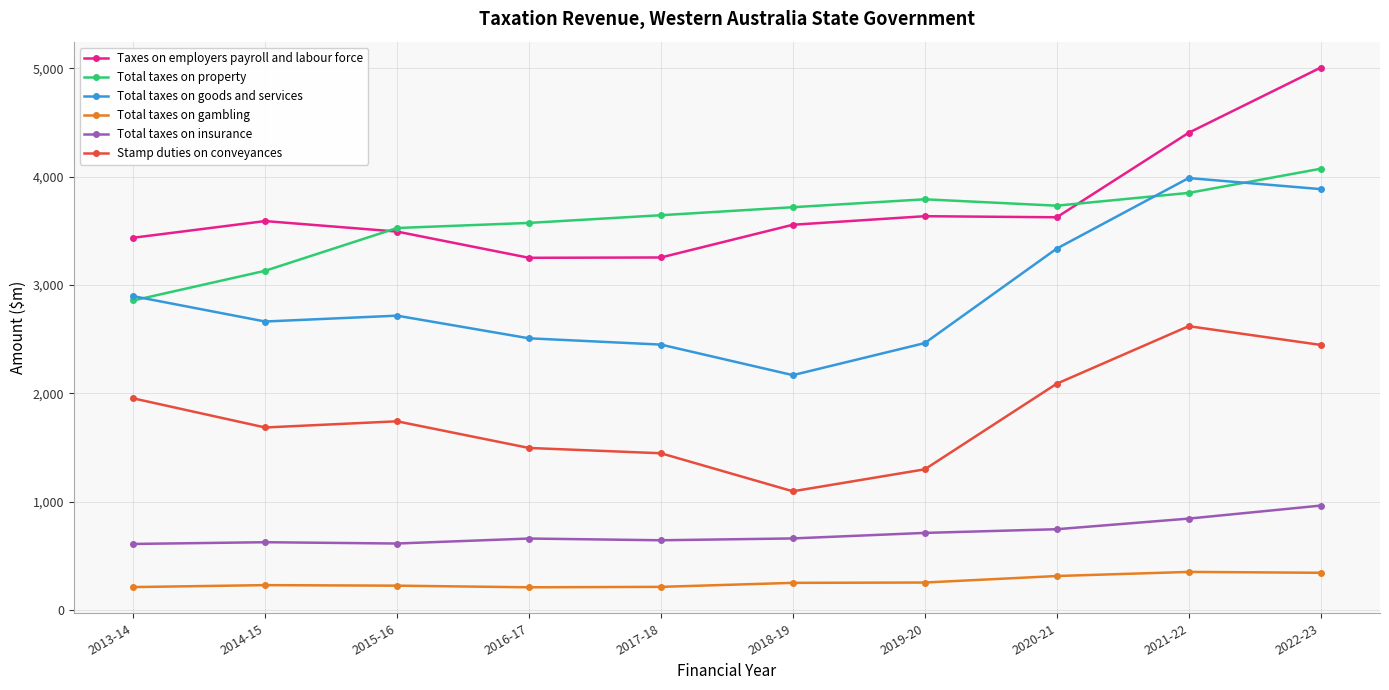

In Stamp duties on conveyances, how many points are lower than both neighbors (excluding endpoints)?

2